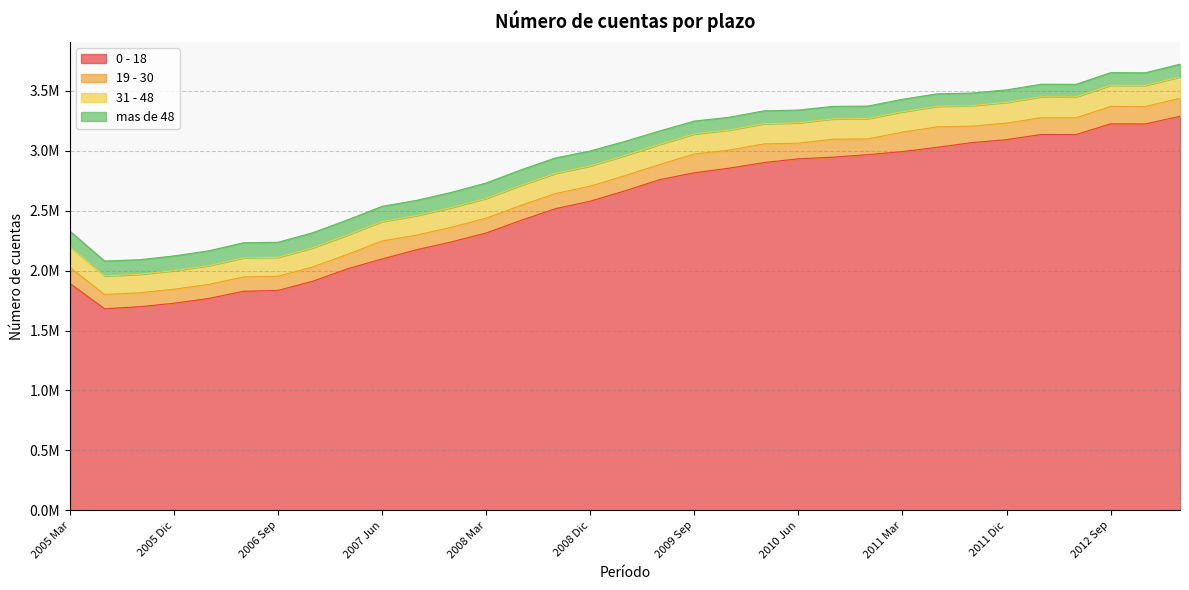

Which series has the largest total across all categories?

0 - 18